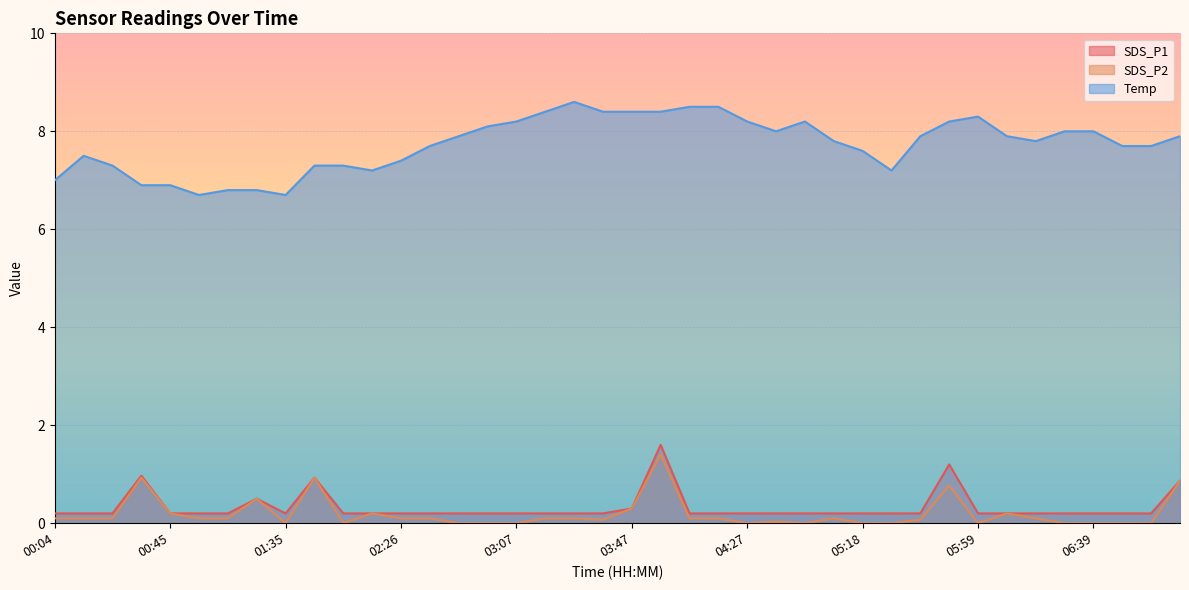

Which label corresponds to the smallest value in the chart?

01:35